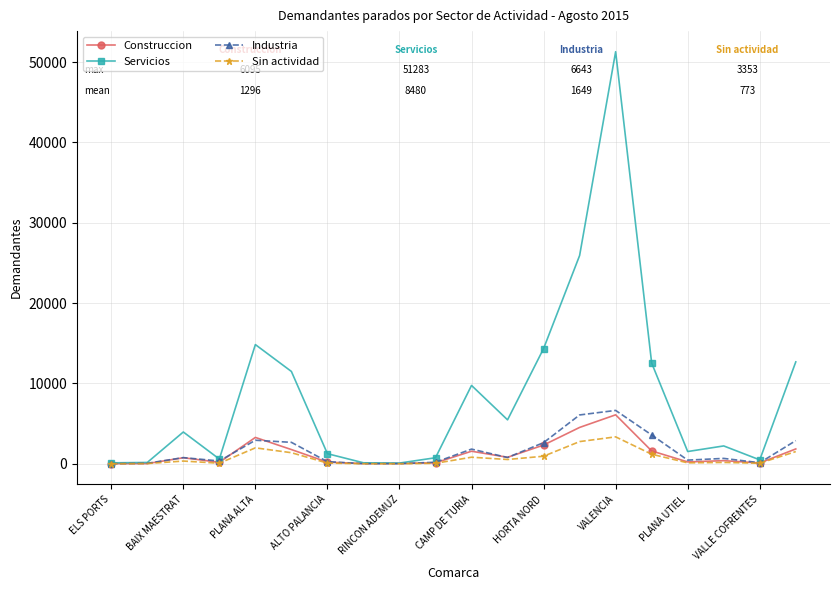

What is the smallest value displayed?

4